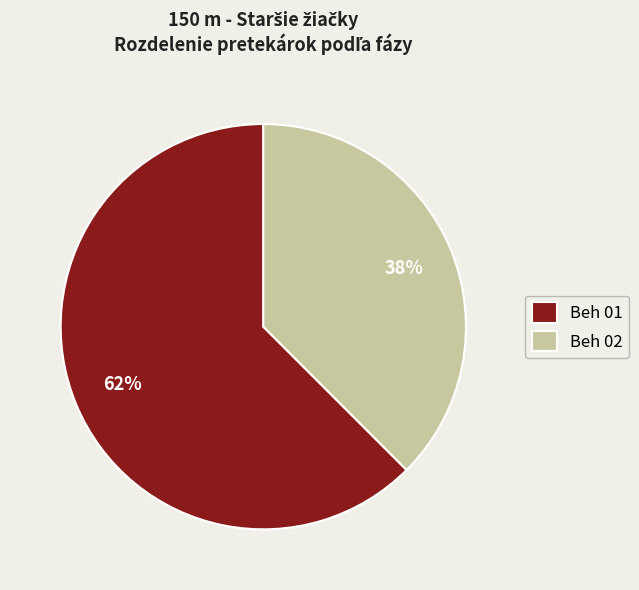

To the nearest percent, what portion does Beh 01 represent?

62%